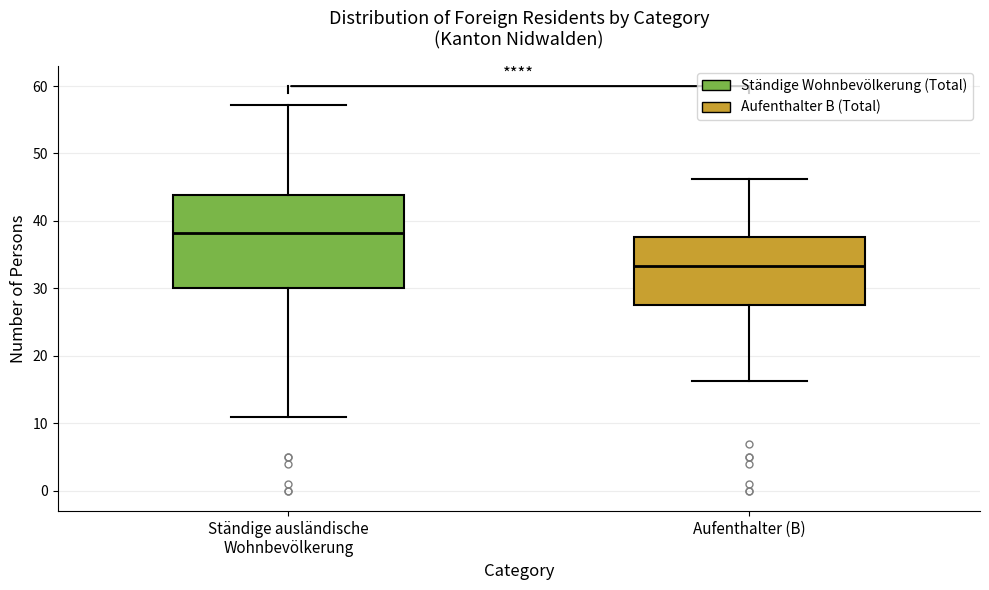

Where does the upper whisker of the box for Aufenthalter (B) end on the y-axis? The values are not printed on the chart, so give them approximately, as read against the axis.

46